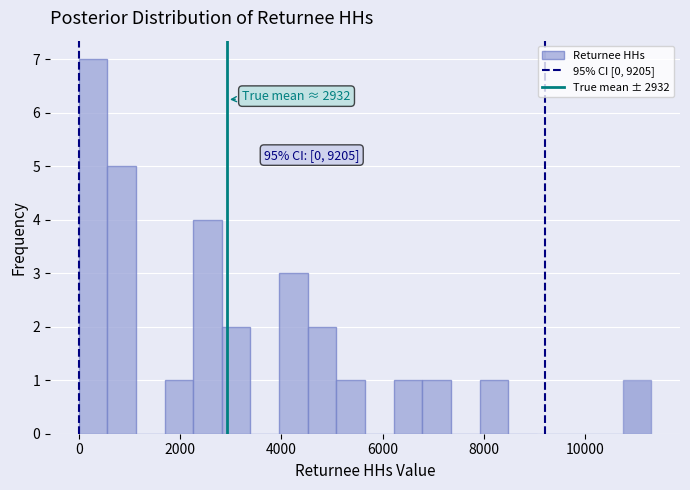

Read against the x-axis, roughly where is the centre of the tallest bar?

200